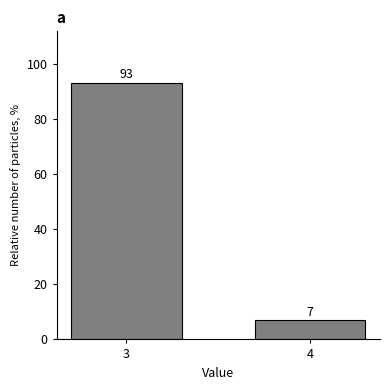

What is the sum of all values?

100.0